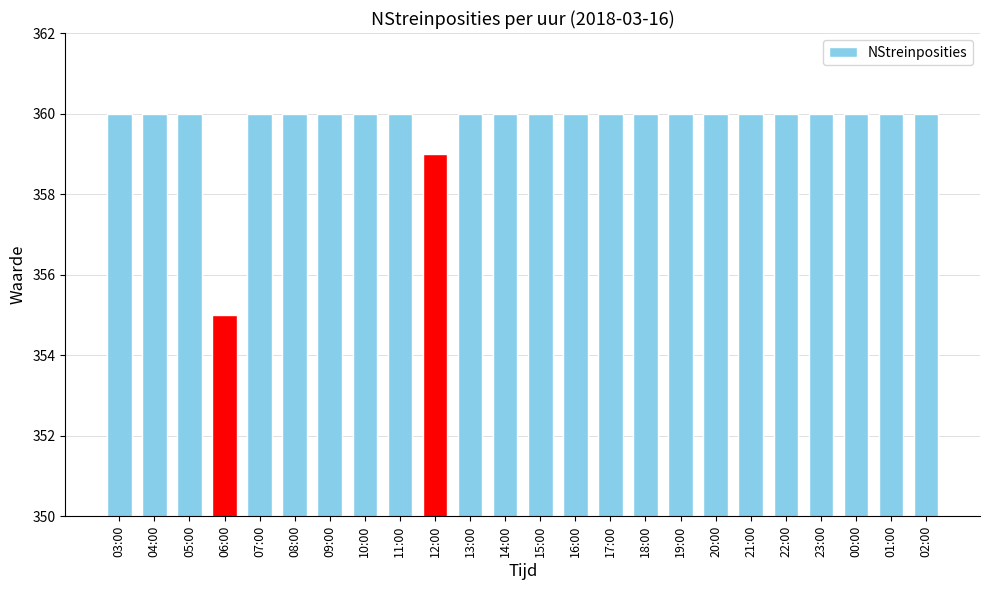

What is the value of the 11th bar from the left?

360